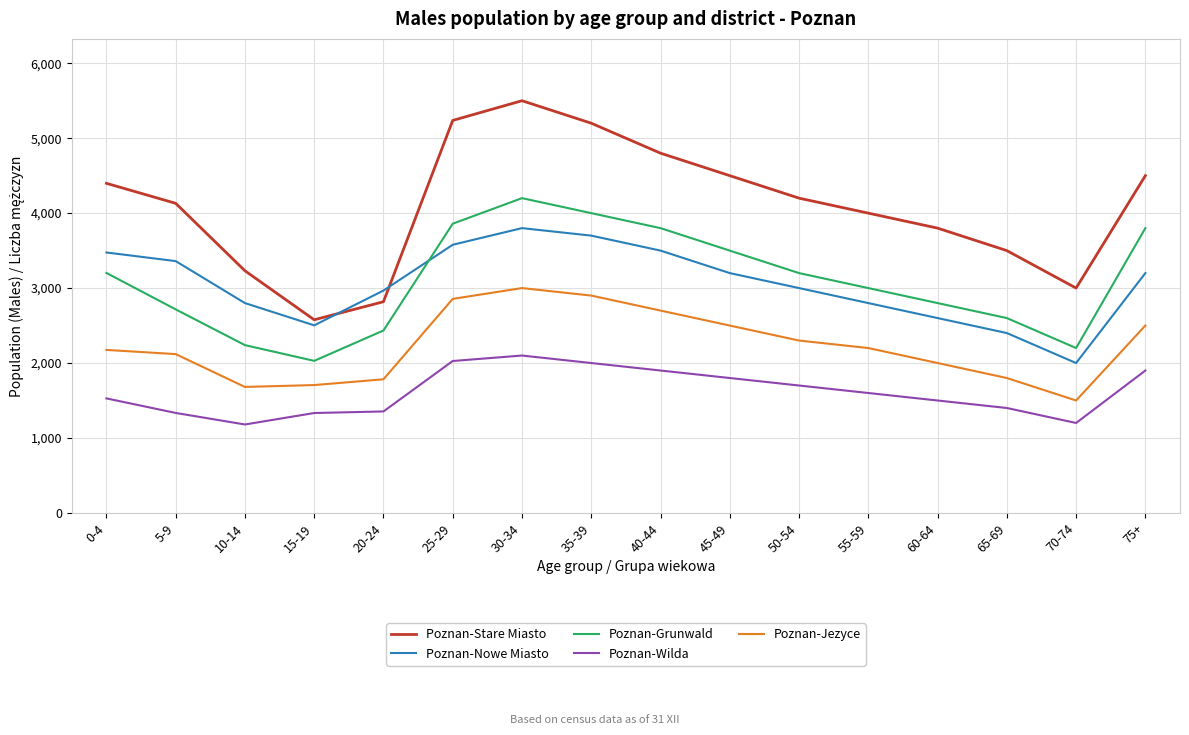

The value of Poznan-Grunwald at 75+ is 3800. True or false?

True